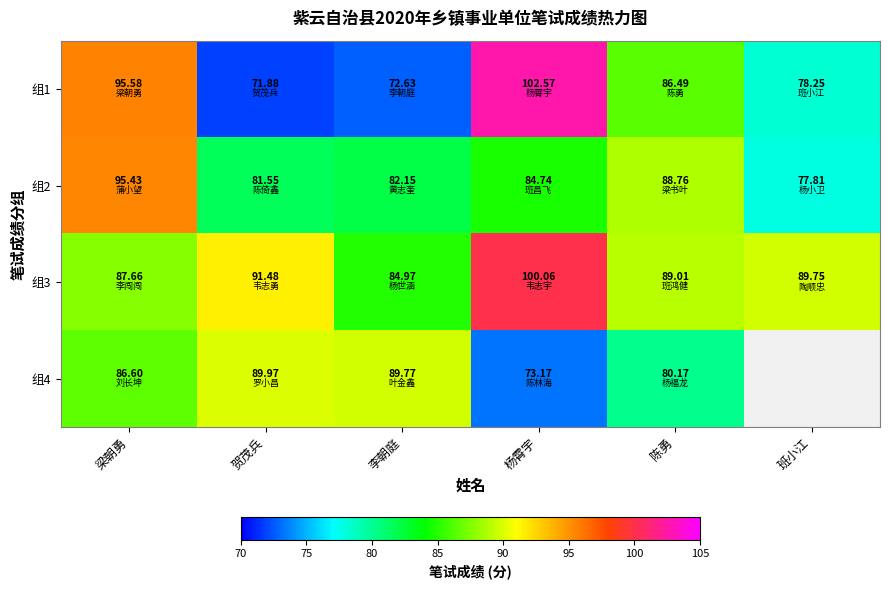

What is the total value across all series at 杨霄宇?

360.5